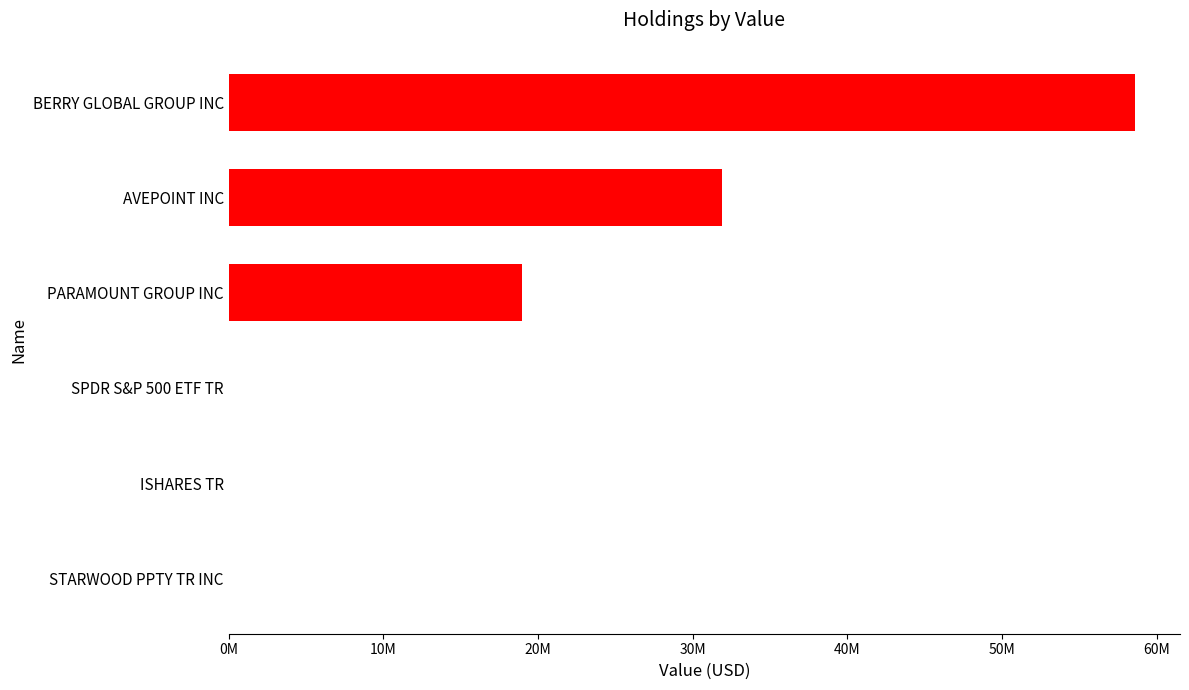

True or false: the data shows 0 at STARWOOD PPTY TR INC.

True